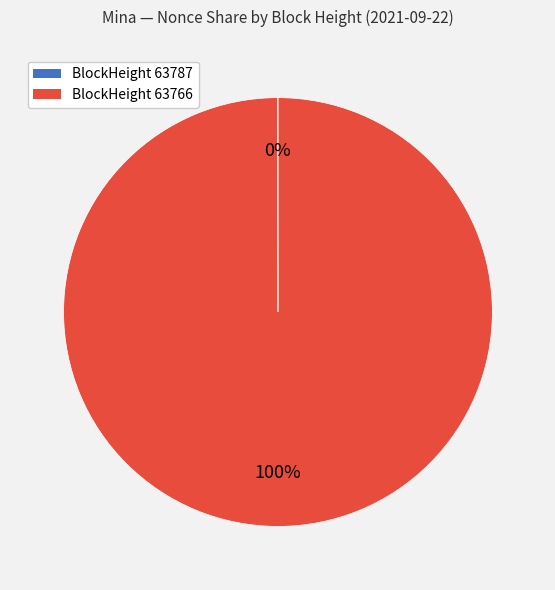

Is there a majority slice in this chart?

Yes